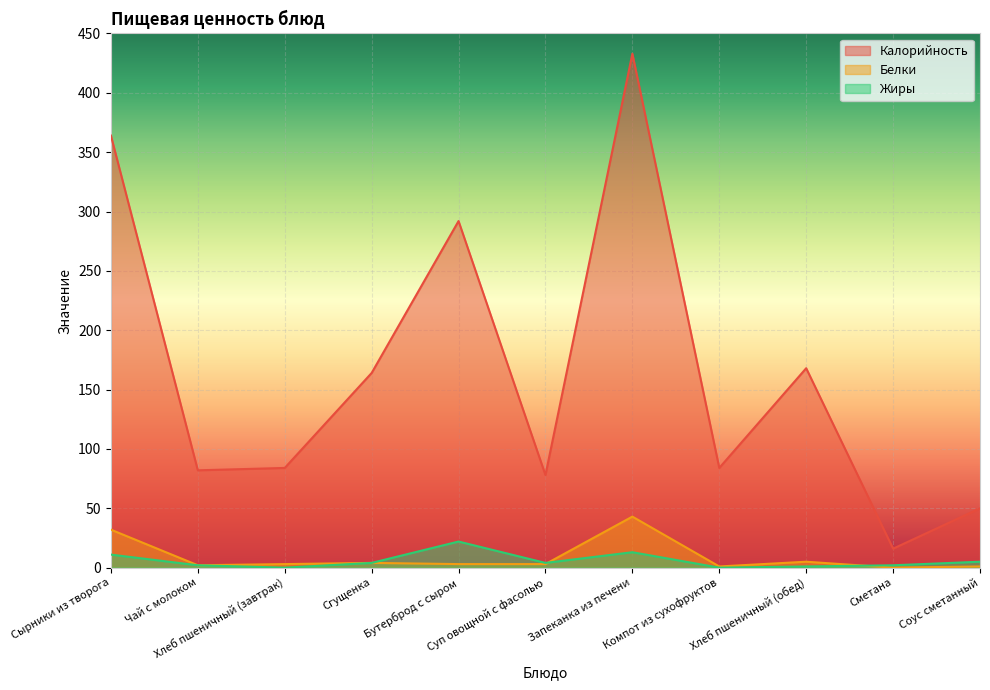

What is the difference between the Белки values at Компот из сухофруктов and Сгущенка?

3